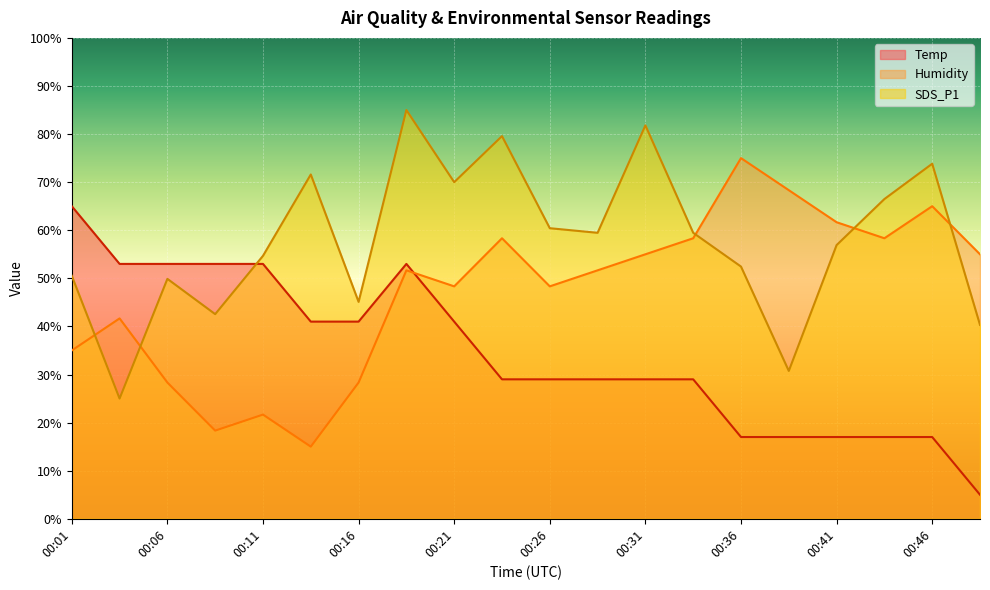

Reading right to left, transcribe all the data shown in this chart.

Temp: 5.0	17.0	17.0	17.0	17.0	17.0	29.0	29.0	29.0	29.0	29.0	41.0	53.0	41.0	41.0	53.0	53.0	53.0	53.0	65.0
Humidity: 55.0	65.0	58.3	61.7	68.3	75.0	58.3	55.0	51.7	48.3	58.3	48.3	51.7	28.3	15.0	21.7	18.3	28.3	41.7	35.0
SDS_P1: 40.3	73.8	66.5	56.9	30.7	52.4	59.5	81.8	59.5	60.4	79.6	70.0	85.0	45.1	71.6	54.7	42.6	49.9	25.0	50.5